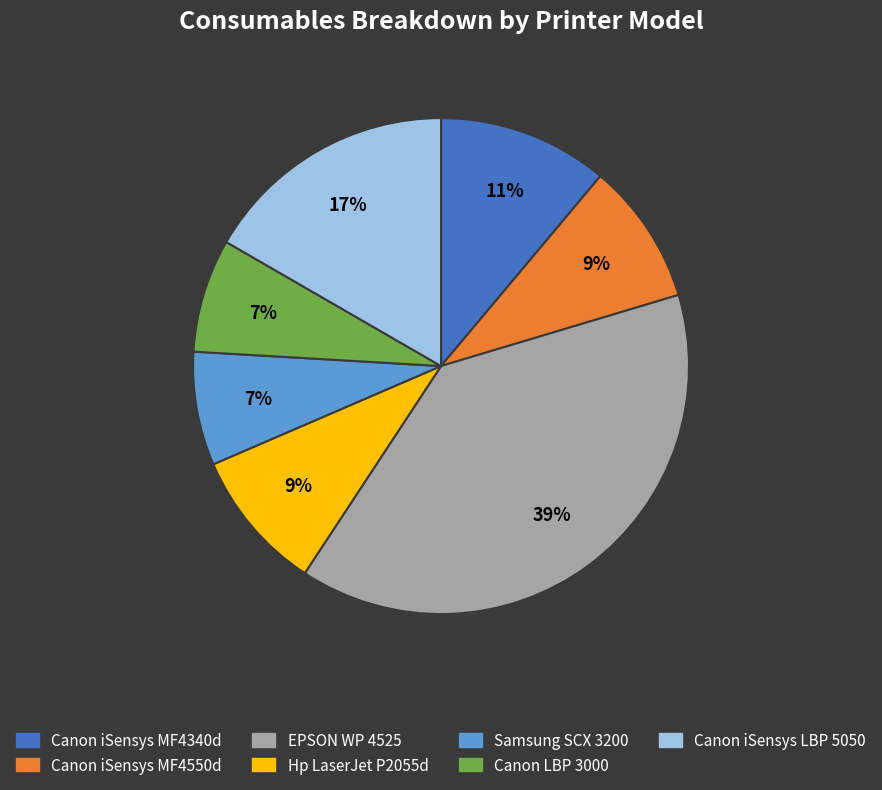

Do Canon LBP 3000 and Canon iSensys MF4550d together represent more than half of the pie?

No